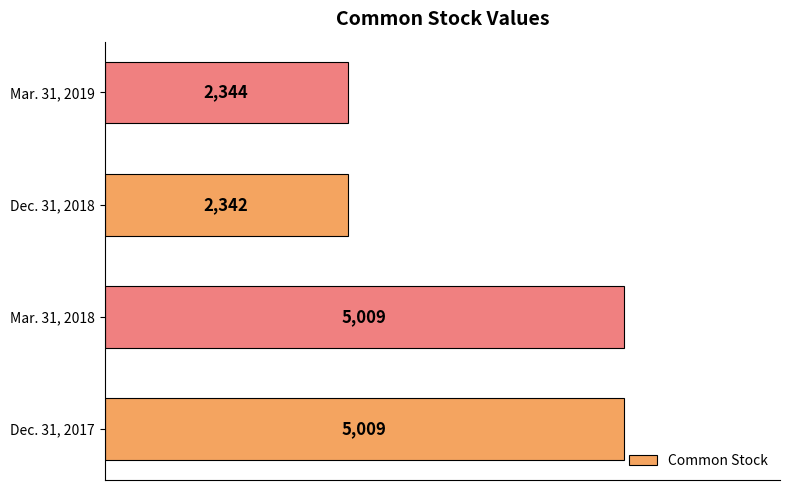

What is the difference between the maximum and minimum values?

2667